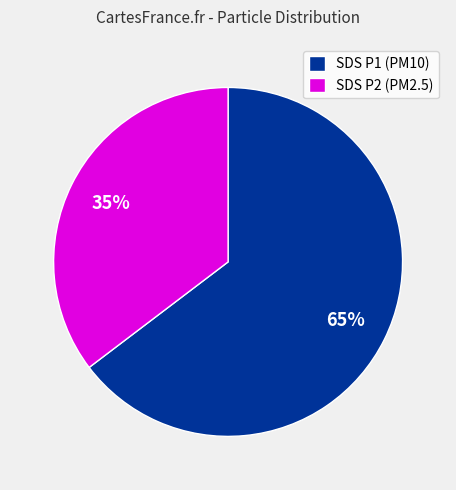

To the nearest percent, what is the average slice percentage?

50%